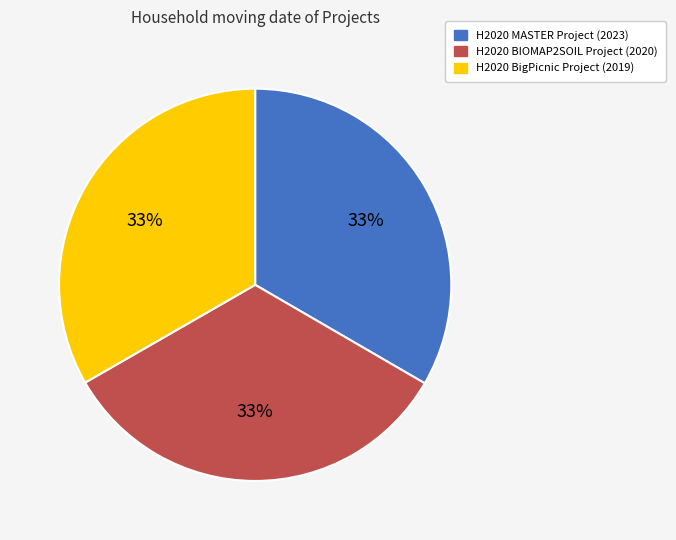

How many slices are in this pie chart?

3